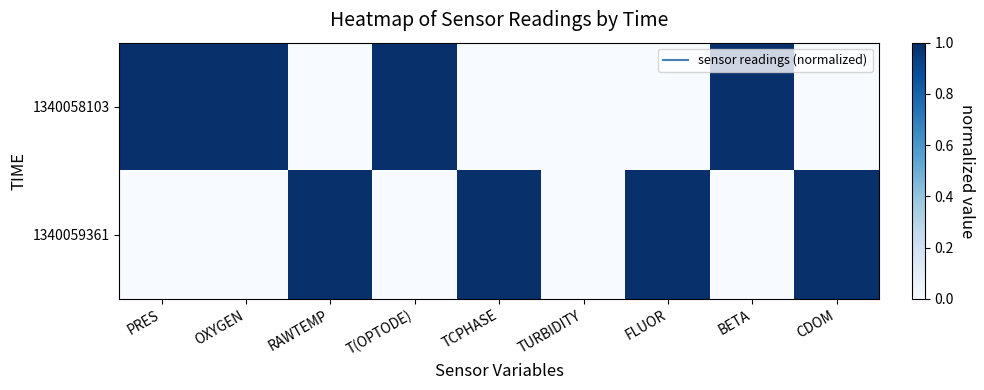

Rank the series at TCPHASE from lowest to highest value.

1340058103, 1340059361